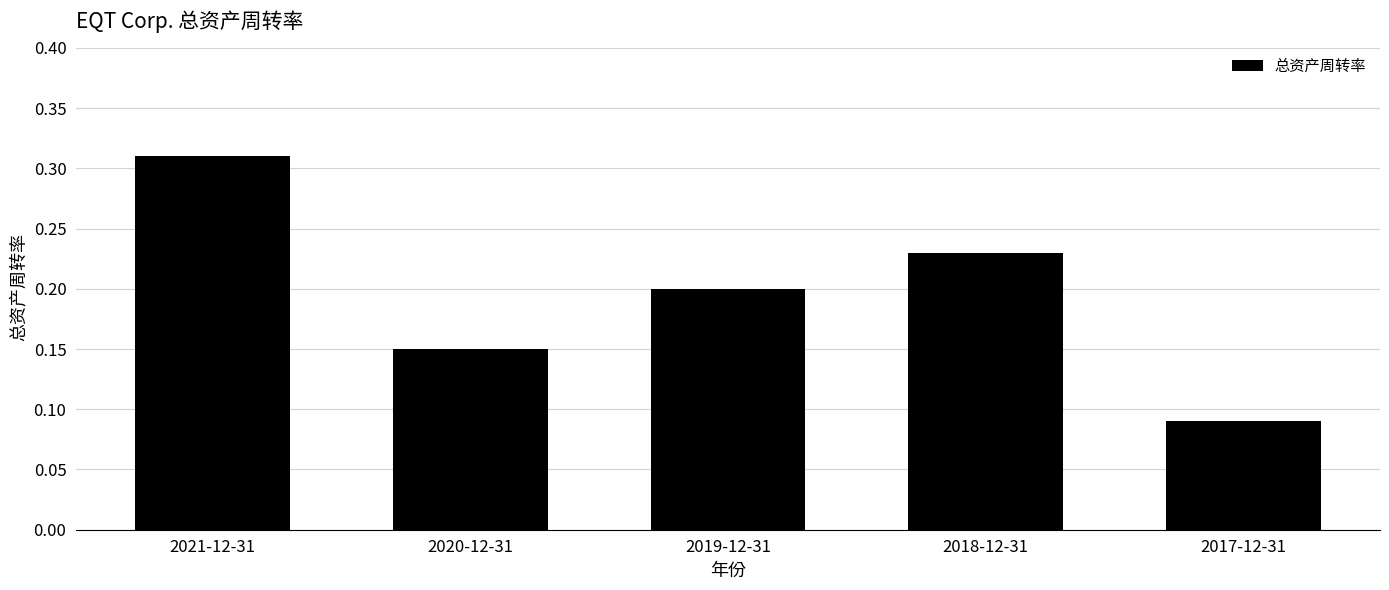

How many values are between 0 and 1?

5